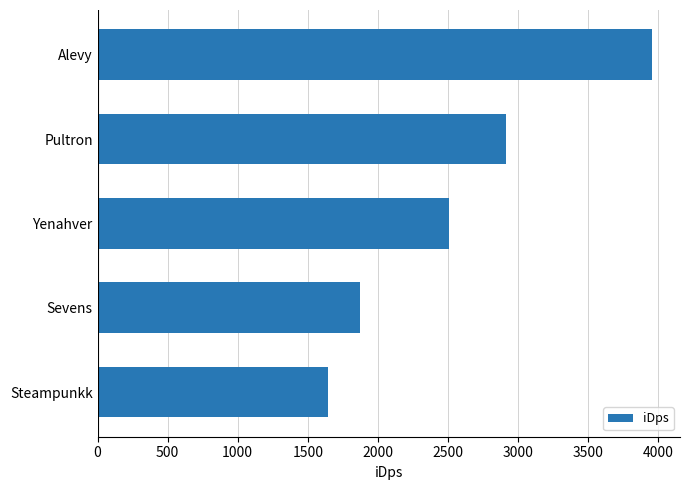

True or false: the data shows 1861.5 at Pultron.

False